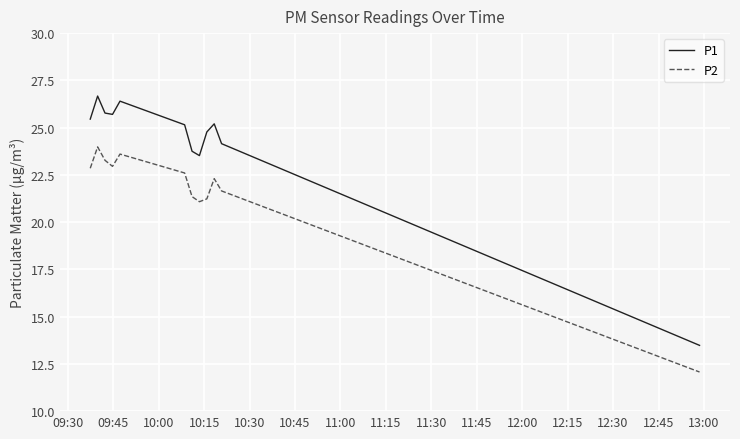

List the series in order of their overall mean, lowest first.

P2, P1